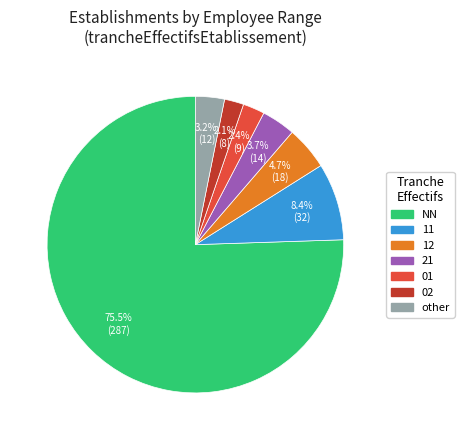

Which has a higher value, NN or 01?

NN